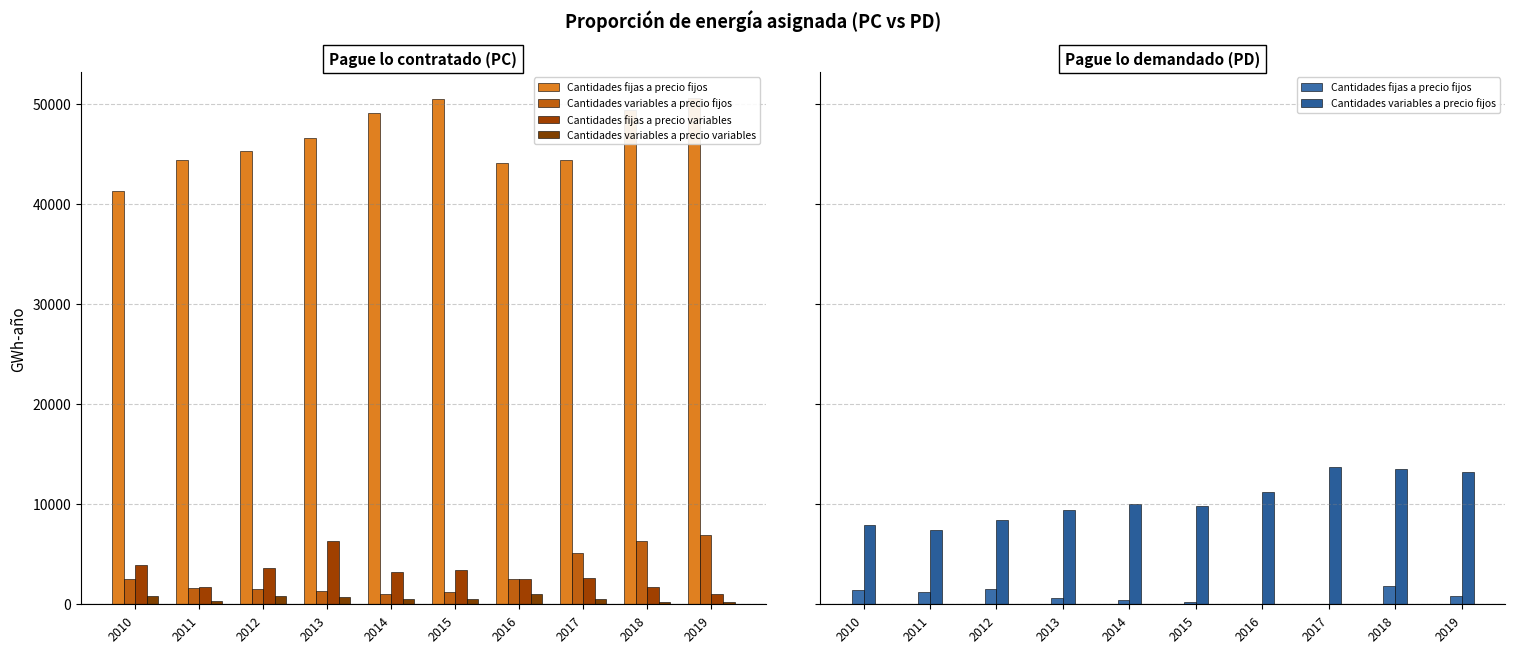

Is the value of Cantidades variables a precio variables at 2012 greater than the value of Cantidades variables a precio fijos at 2014?

No